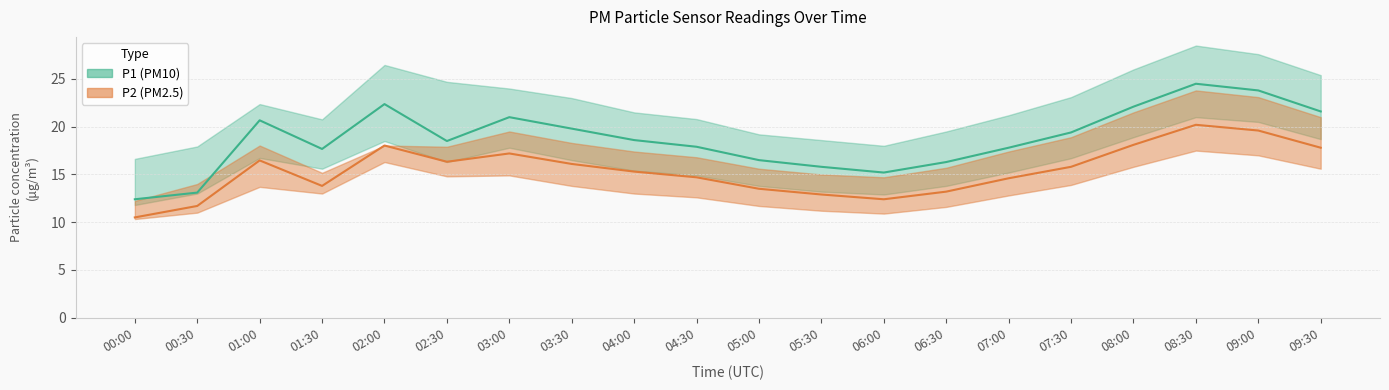

What is the difference between the highest and lowest values at 03:30?

9.2